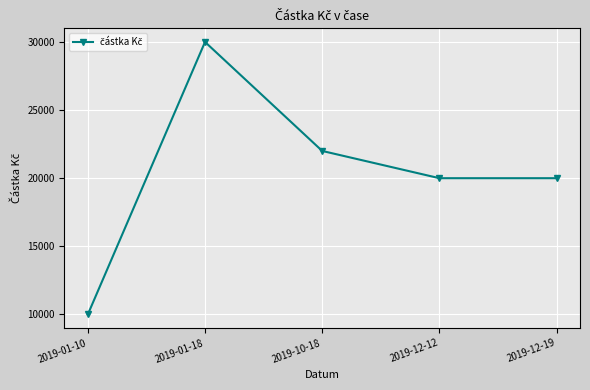

Is it true that the value at 2019-12-12 is 20000?

True